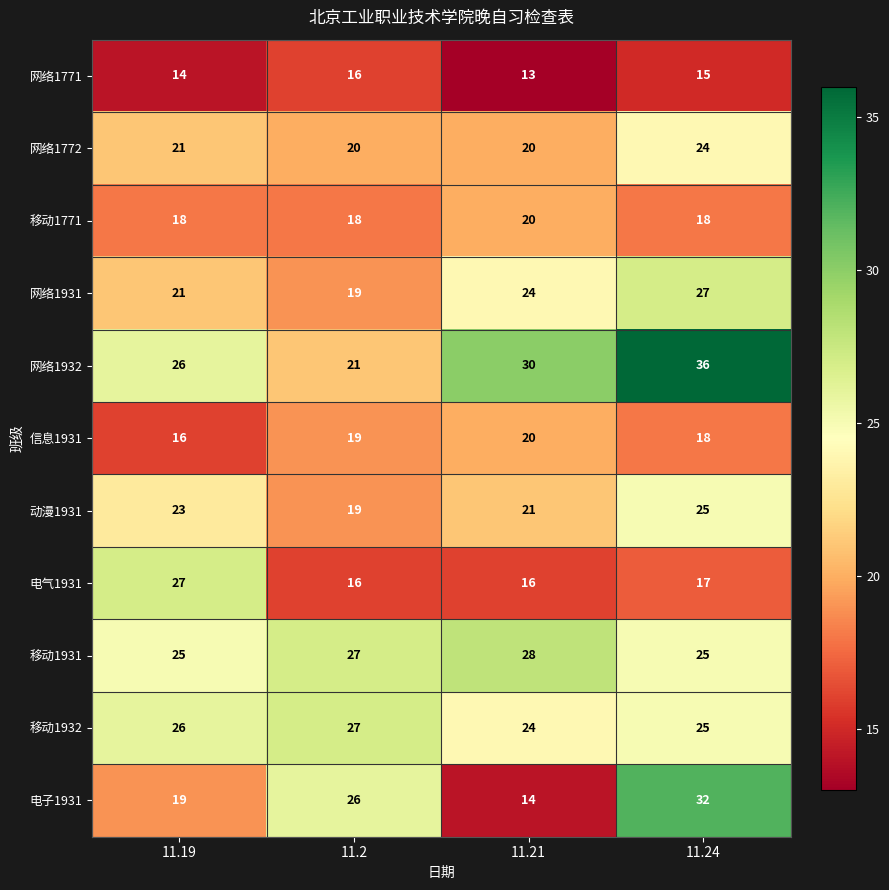

Which series has the widest spread of values?

电子1931